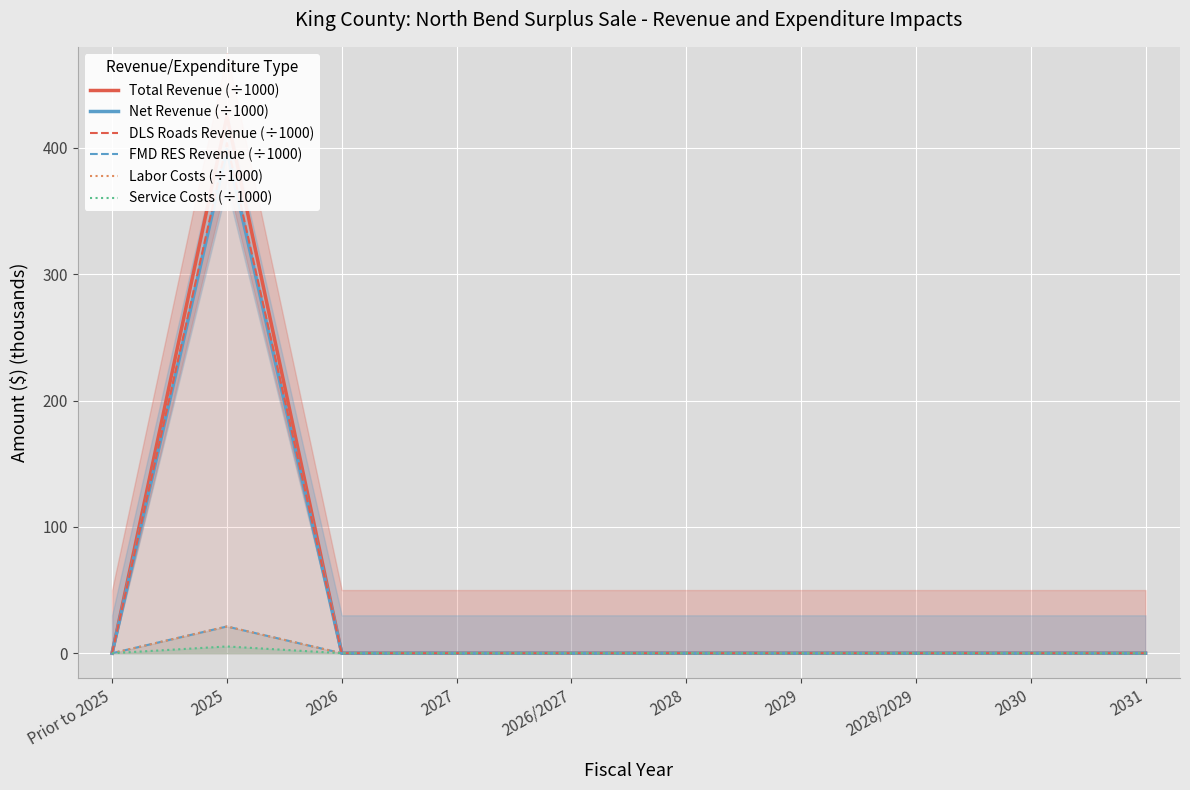

How many data points in Total Revenue (÷1000) are above 0?

1